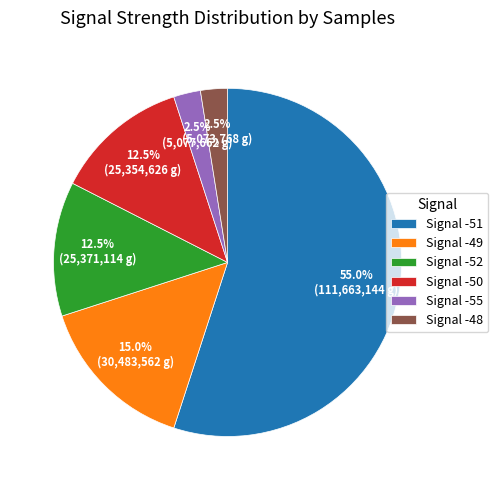

Is there any slice that represents more than half of the pie?

Yes